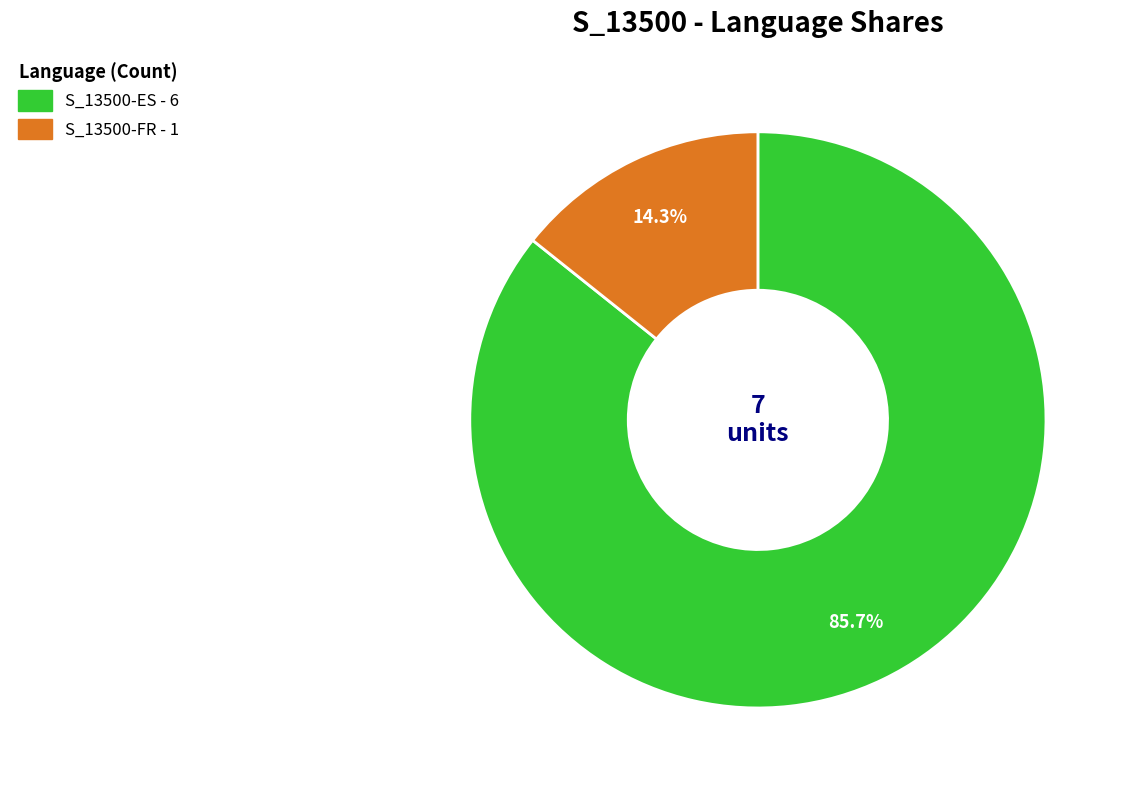

Is there a majority slice in this chart?

Yes